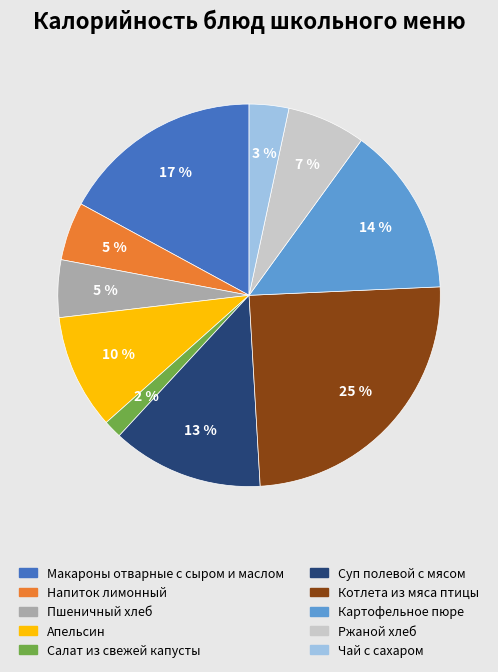

Does any single category account for the majority?

No